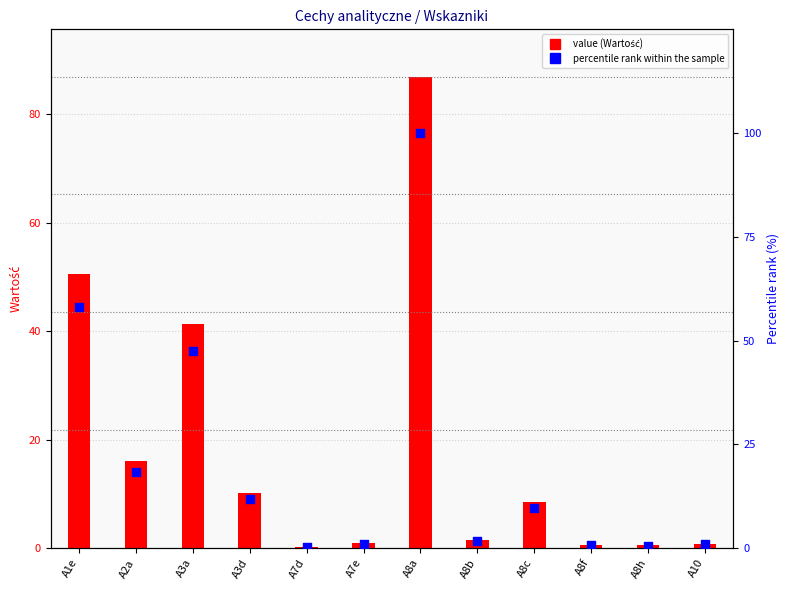

Which series contains the lowest Y value?

value